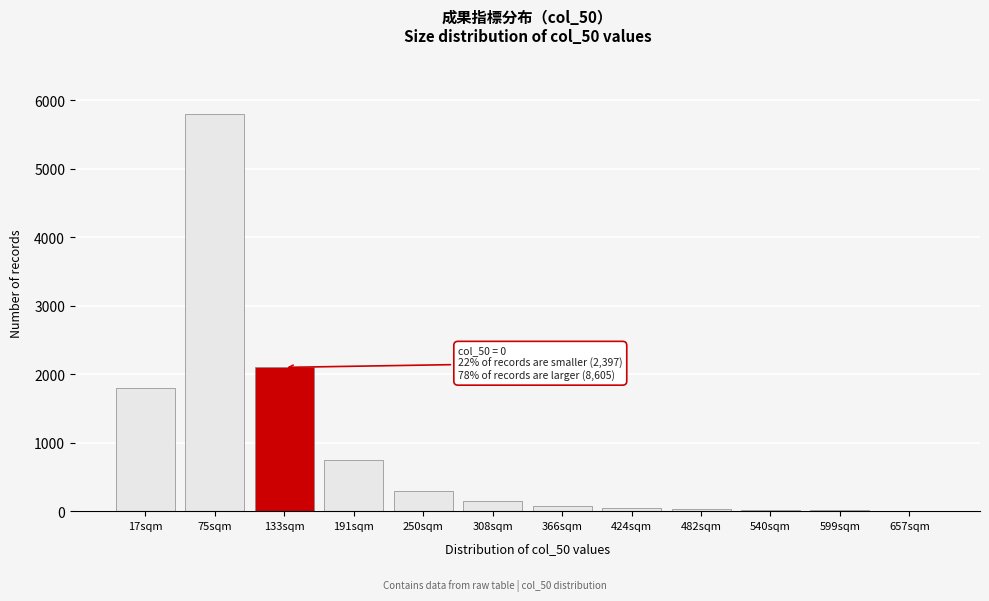

Where is the data nearest to the value 2902?

133sqm